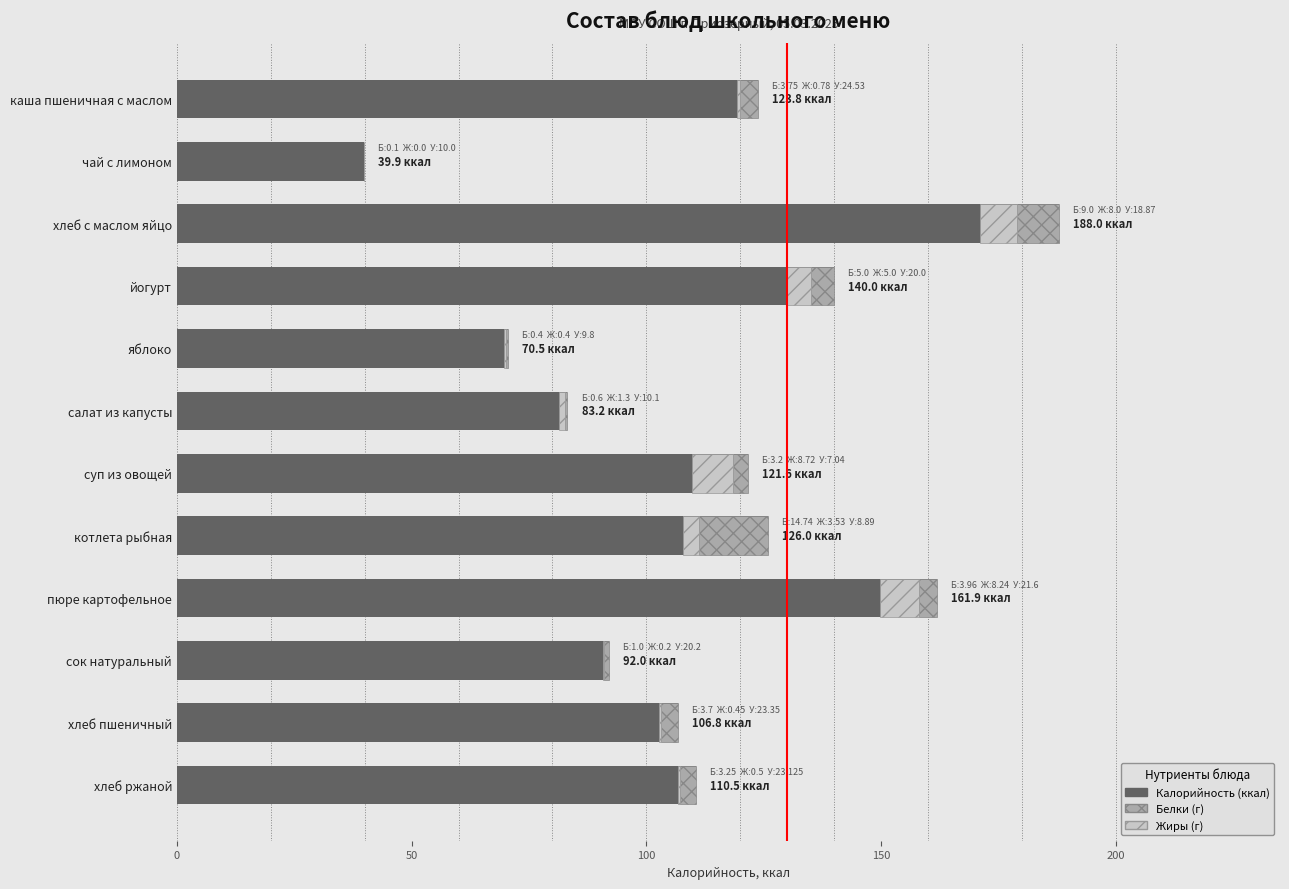

At how many categories does at least one series exceed 120?

6